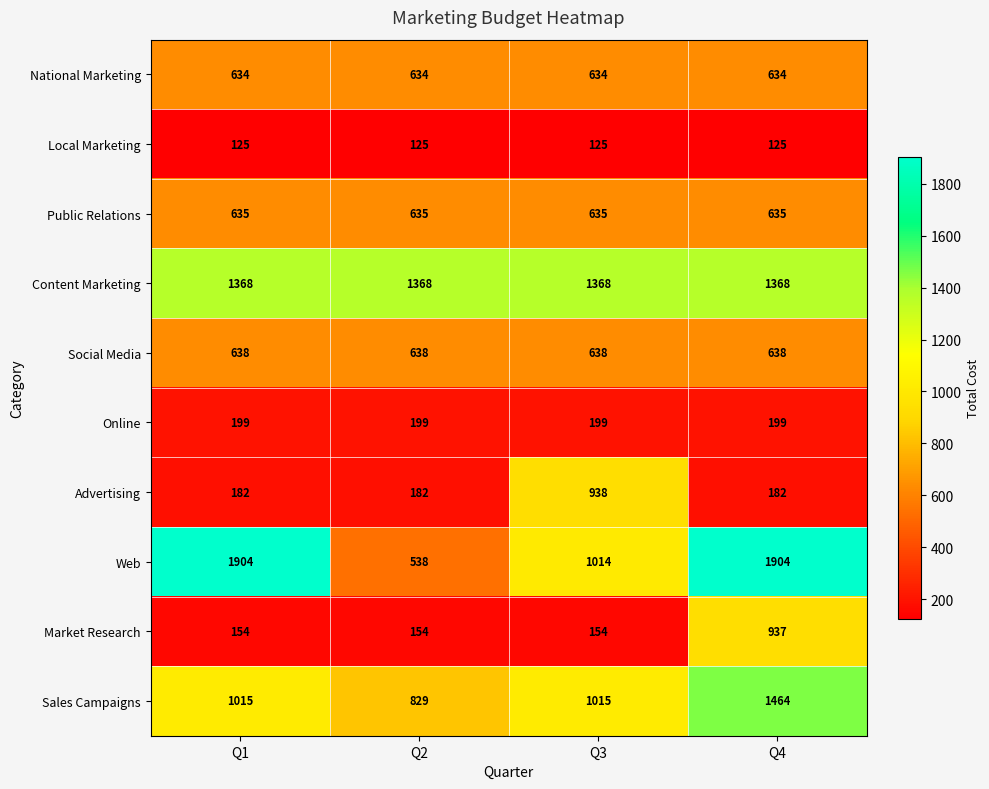

What is the sum of the Public Relations values at Q2 and Q4?

1270